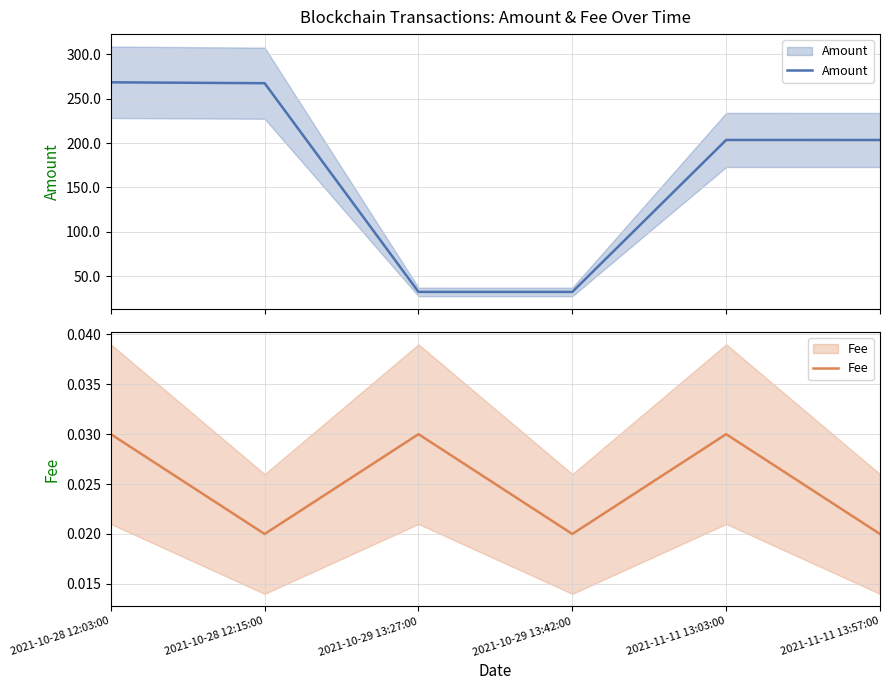

Does the chart display data point markers on the line(s)?

No